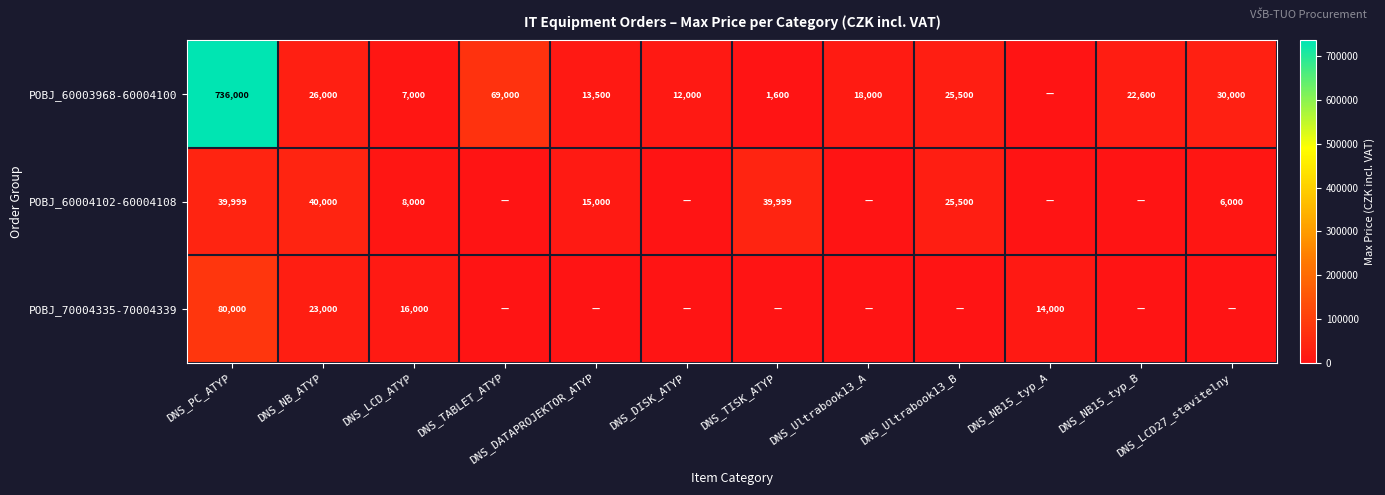

What is the total value across all series at DNS_DISK_ATYP?

12000